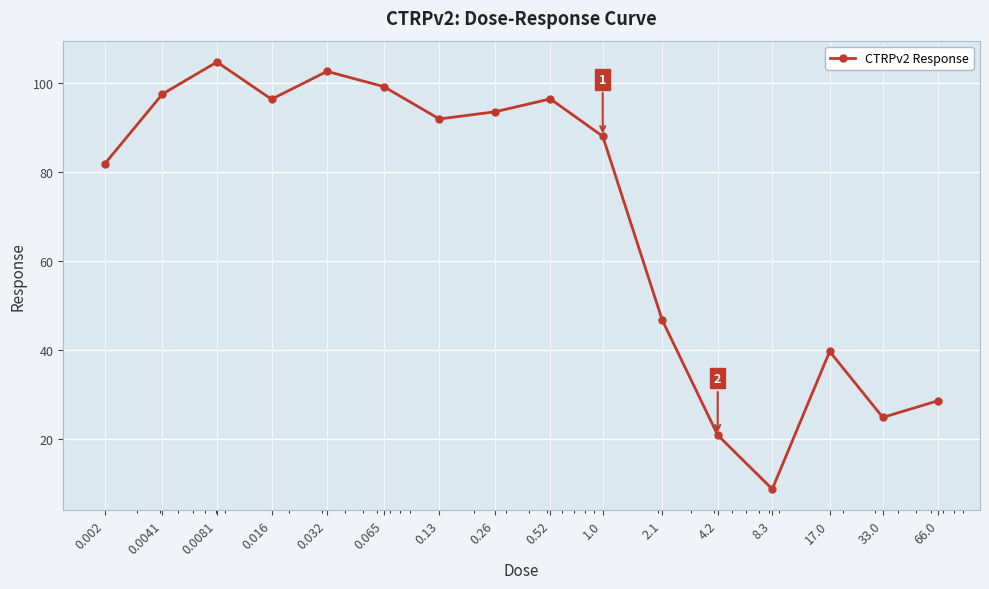

What is the average value?

70.2